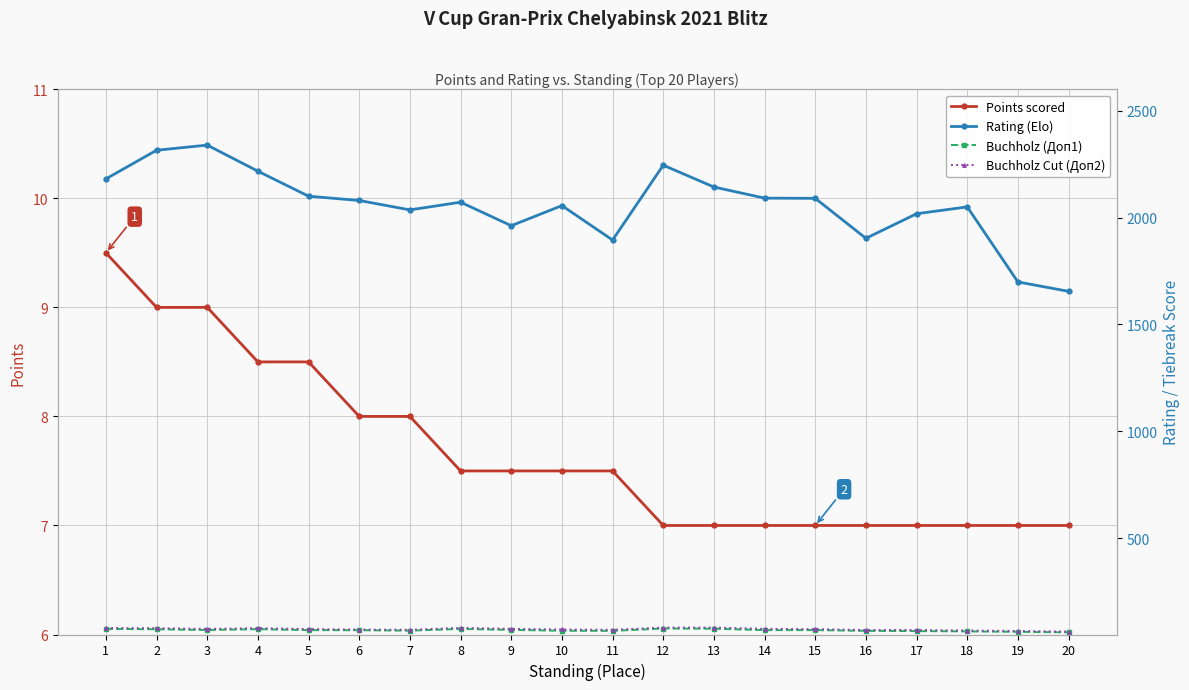

Which series has the widest spread of values?

Rating (Elo)